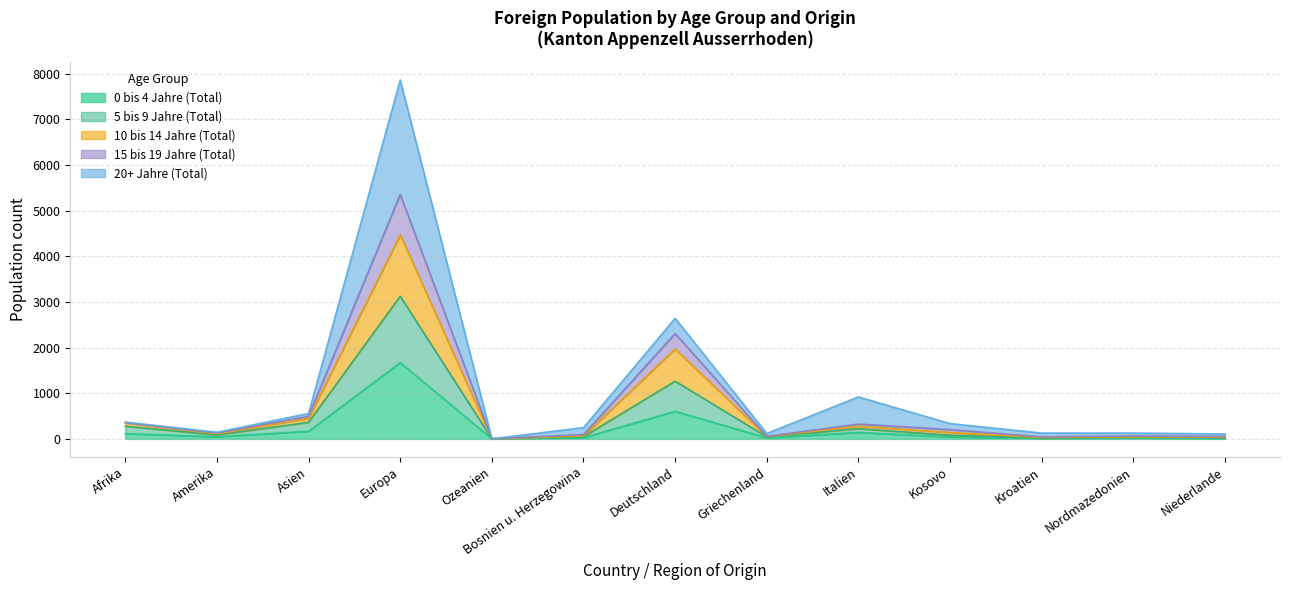

What is the label of the 2nd point from the right?

Nordmazedonien